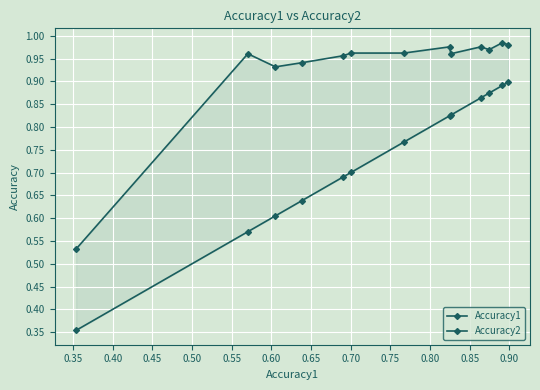

What is the difference between the maximum and minimum values in the Accuracy2 series?

0.5